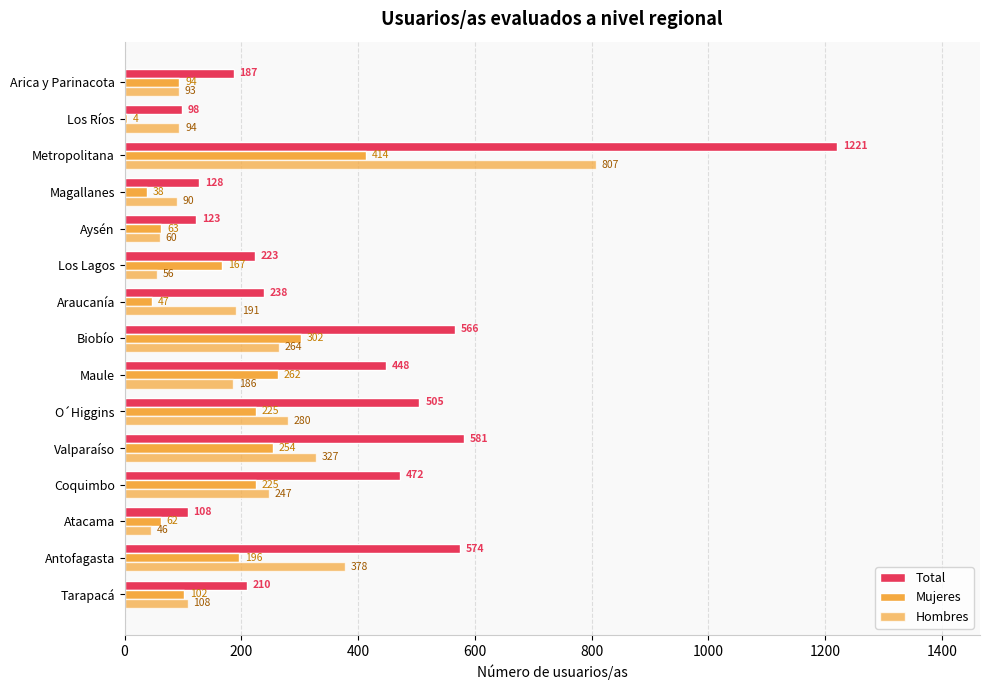

What is the sum of all Mujeres values?

2455